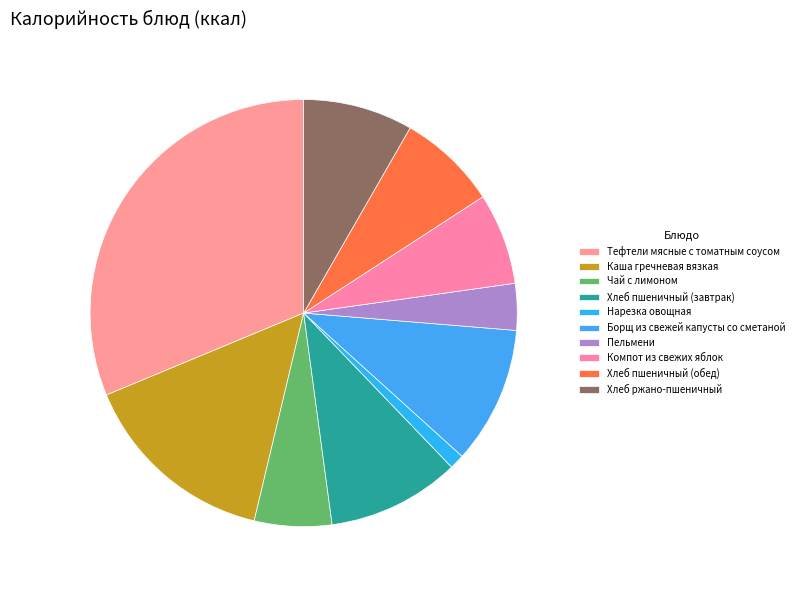

Rank the categories by value from highest to lowest.

Тефтели мясные с томатным соусом, Каша гречневая вязкая, Борщ из свежей капусты со сметаной, Хлеб пшеничный (завтрак), Хлеб ржано-пшеничный, Хлеб пшеничный (обед), Компот из свежих яблок, Чай с лимоном, Пельмени, Нарезка овощная